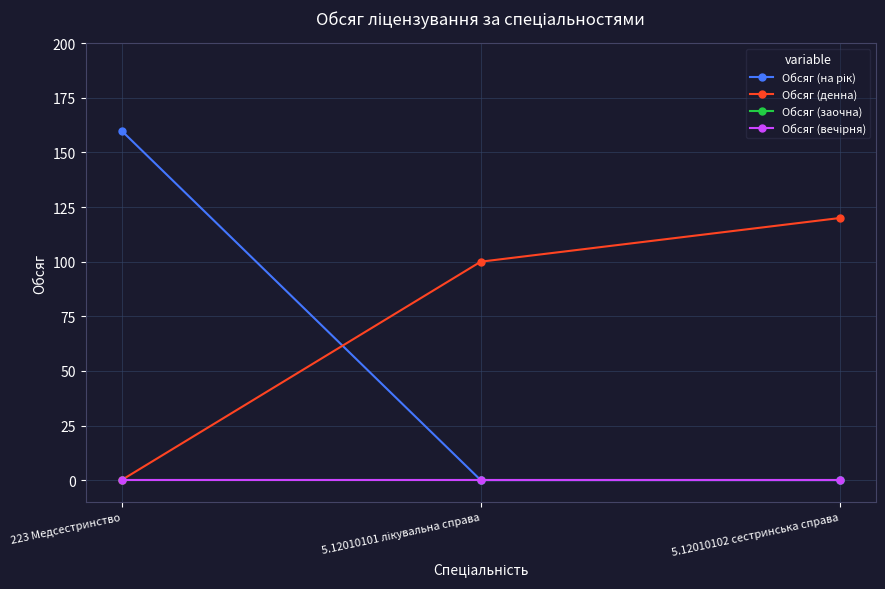

Is this an area chart (filled region under the line)?

No